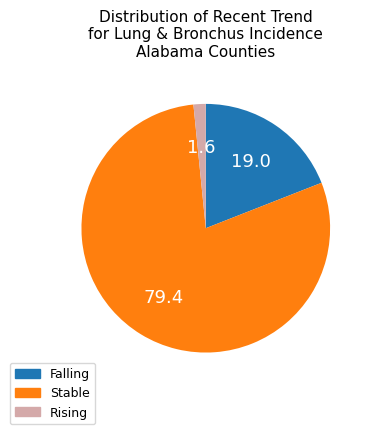

Is there a majority slice in this chart?

Yes